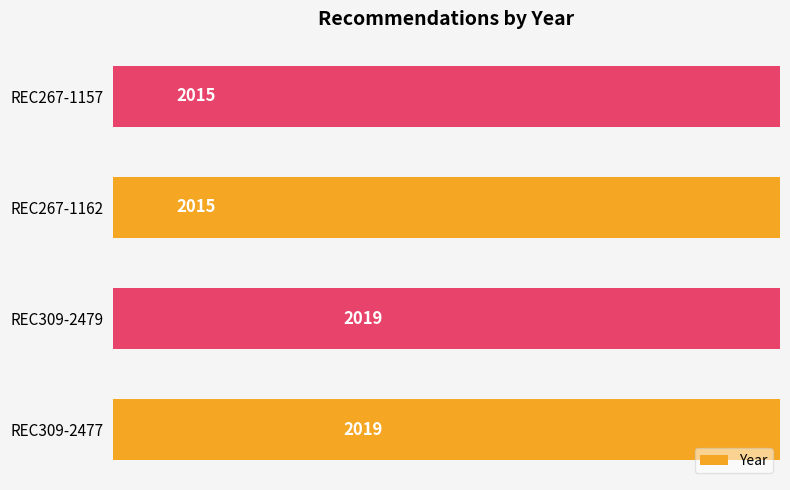

What is the sum of all values?

8068